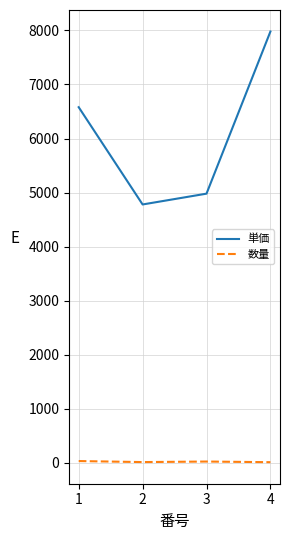

The 単価 series shows 4780 at 2. True or false?

True